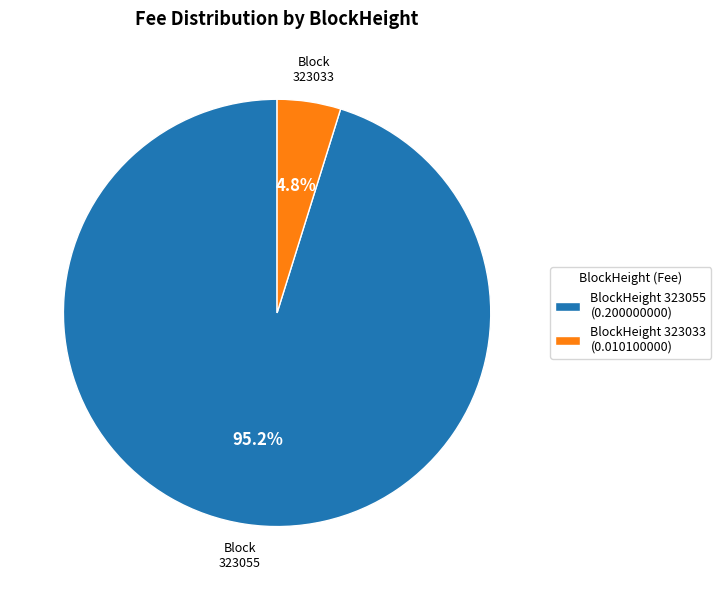

Which category has the biggest portion of the pie?

BlockHeight 323055 (0.200000000)